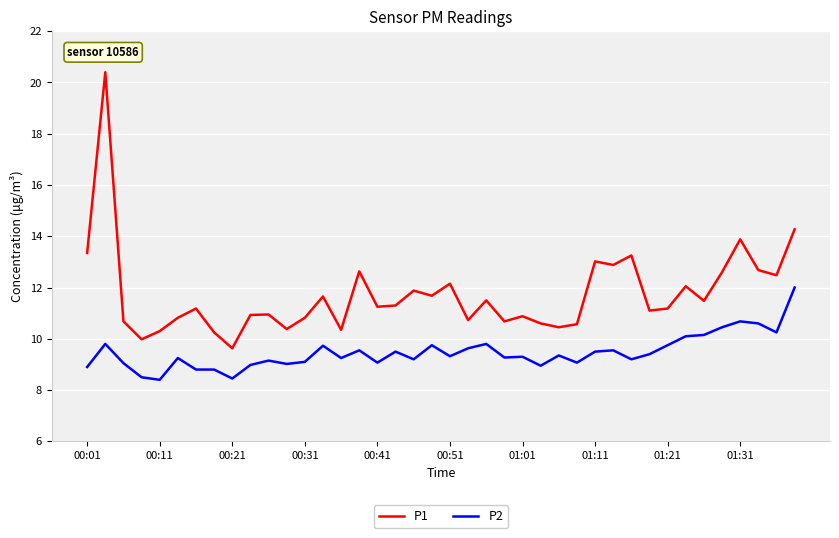

What is the difference between the maximum and minimum values in the P1 series?

10.8